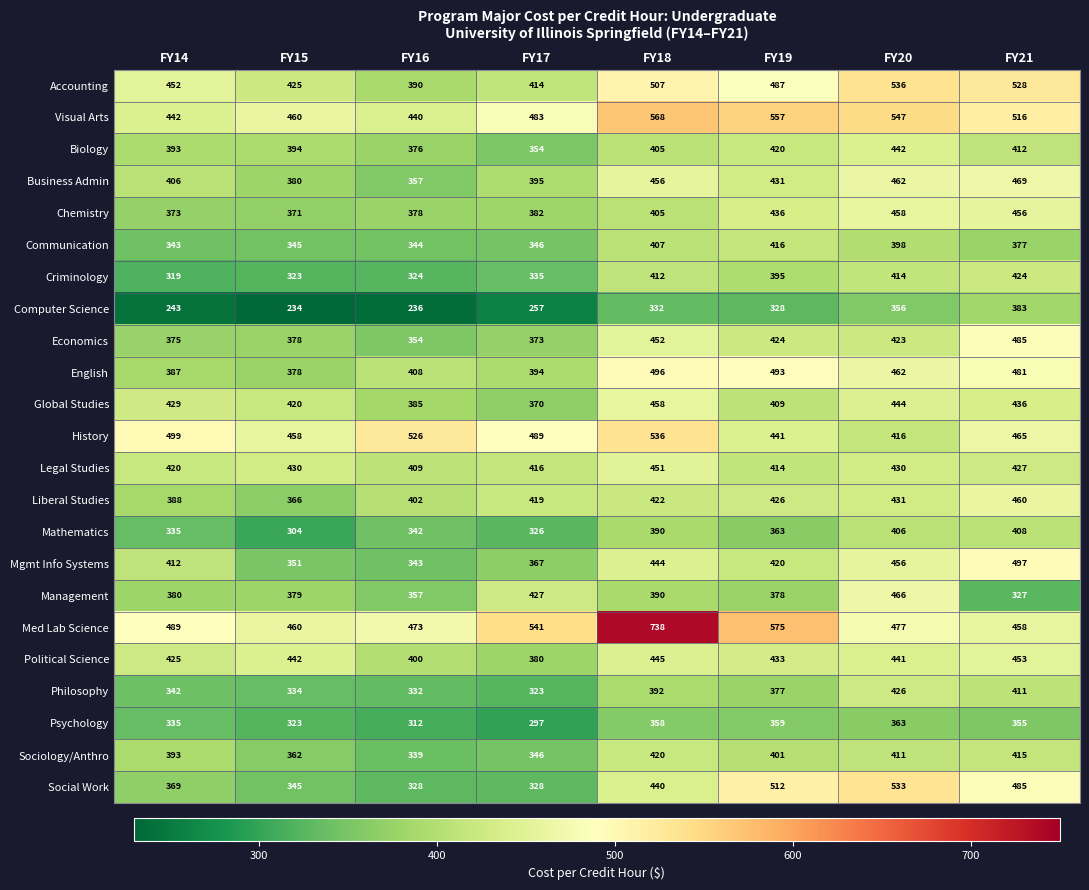

The value of Med Lab Science at FY19 is 748. True or false?

False